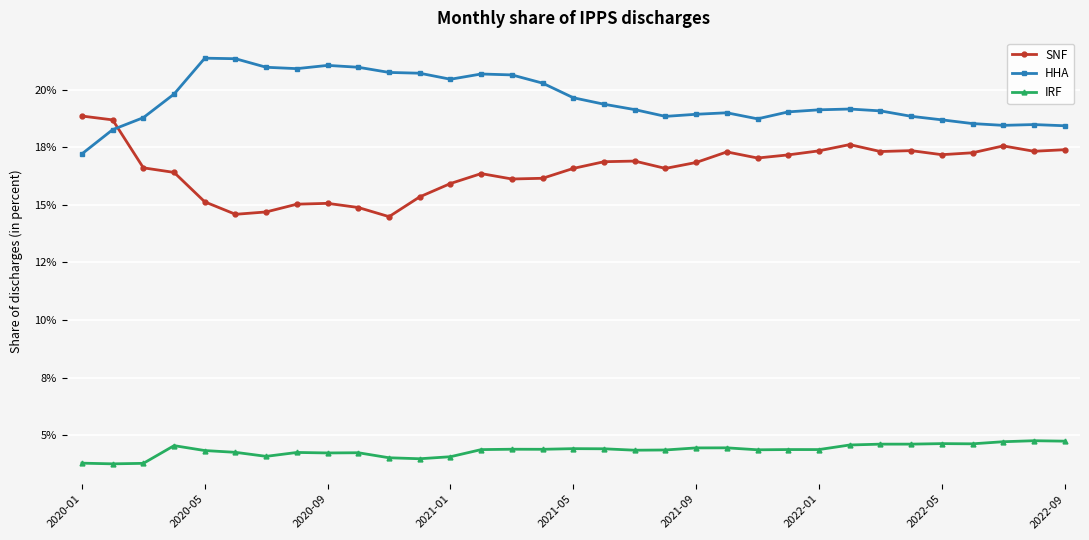

True or false: HHA has more than 0 points higher than both neighbors.

True